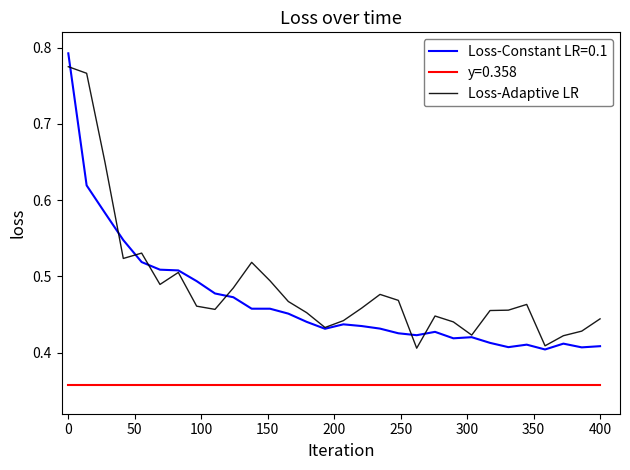

List the series in order of their overall mean, highest first.

Loss-Adaptive LR, Loss-Constant LR=0.1, y=0.358